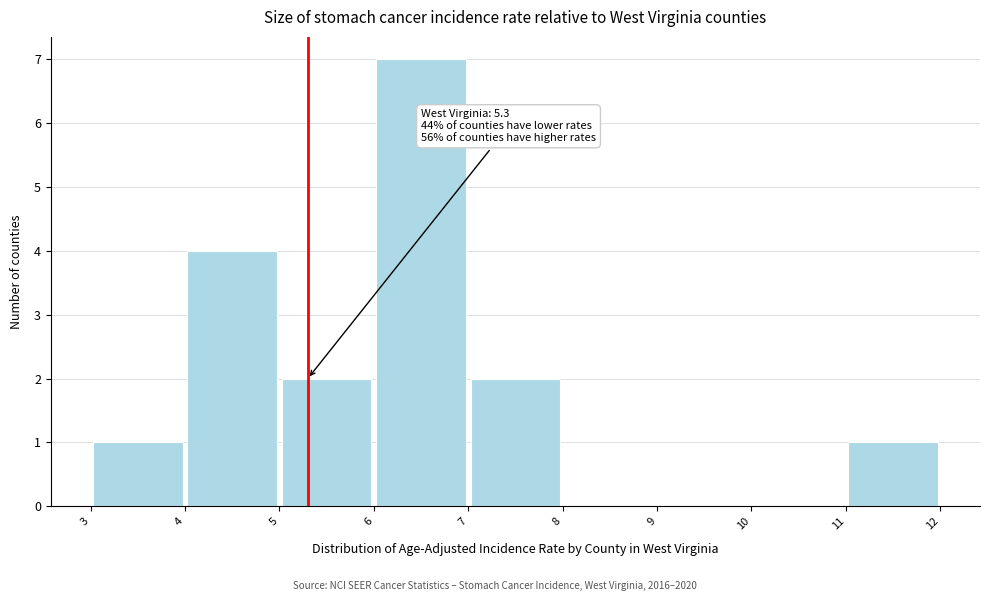

Which range on the x-axis has the tallest bar?

6 to 7